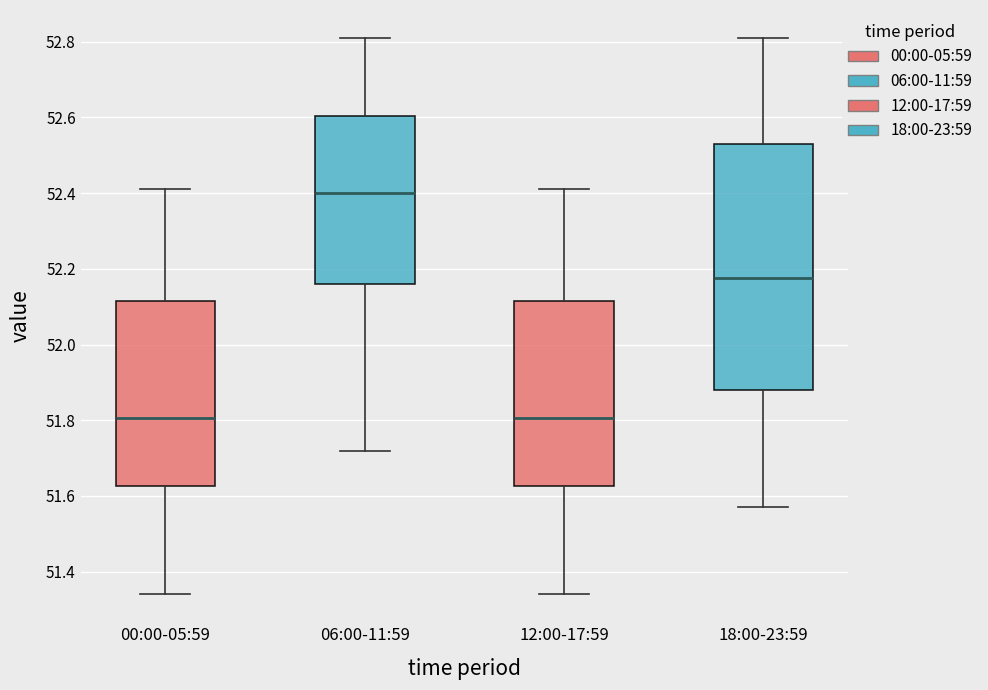

Reading left to right, transcribe this box plot: for each box, give where its median line is, the range the box spans, and where its two whiskers end, as read against the y-axis. The values are not printed on the chart, so give them approximately, as read against the axis.

00:00-05:59: median 51.80, box 51.62 to 52.12, whiskers 51.34 to 52.42
06:00-11:59: median 52.40, box 52.16 to 52.60, whiskers 51.72 to 52.82
12:00-17:59: median 51.80, box 51.62 to 52.12, whiskers 51.34 to 52.42
18:00-23:59: median 52.18, box 51.88 to 52.54, whiskers 51.58 to 52.82